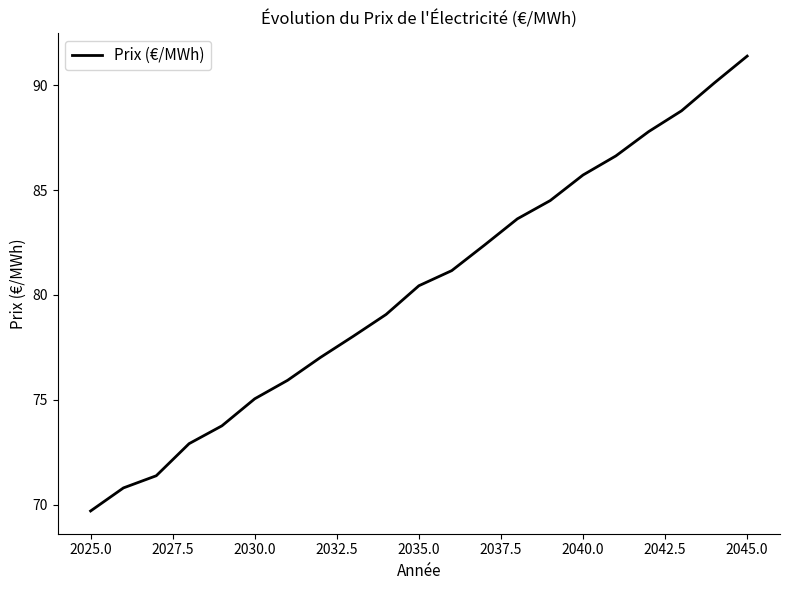

What is the maximum value shown in the chart?

91.4